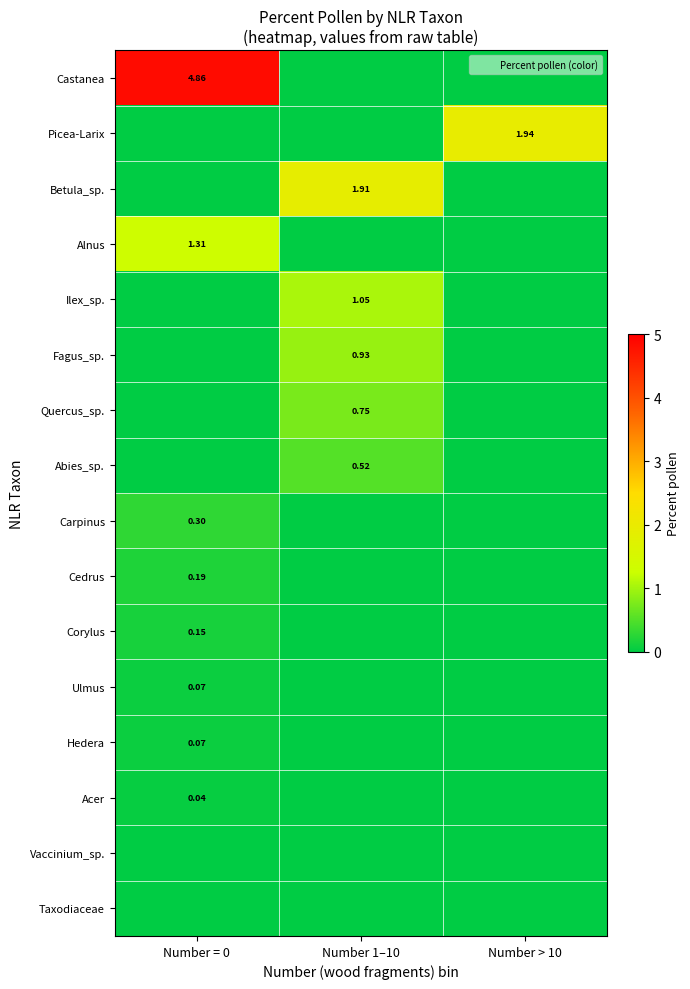

The Ulmus series shows 0.0 at Number 1–10. True or false?

True